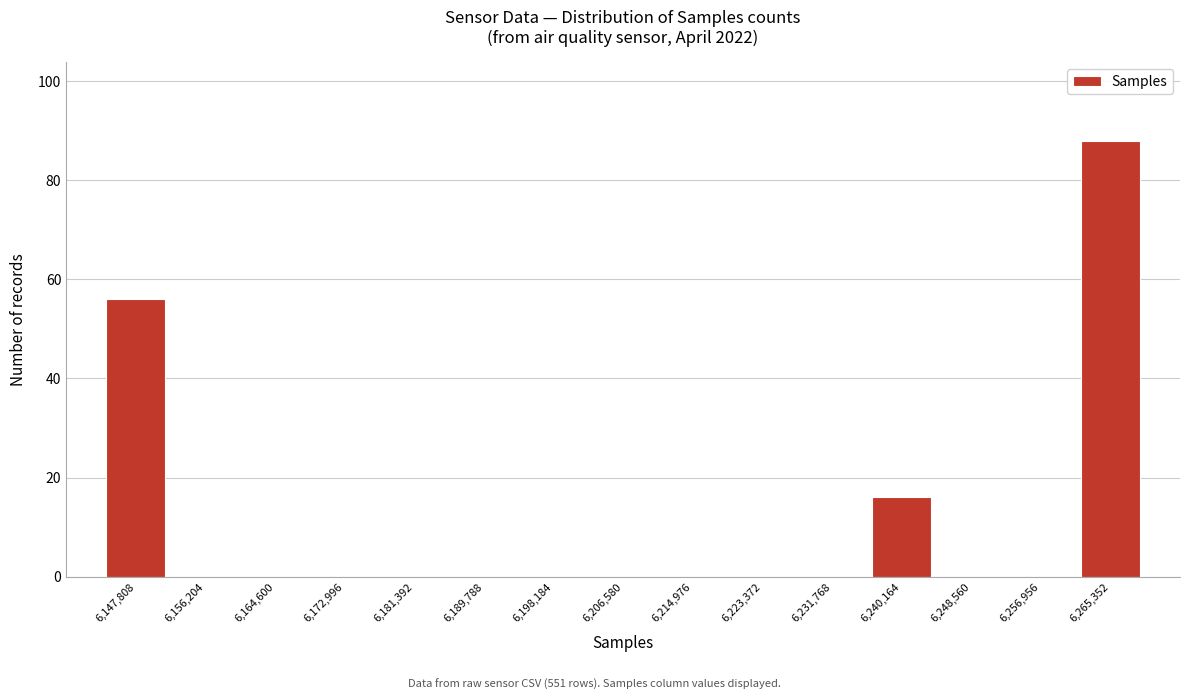

Reading left to right, what are all the values shown in this chart?

6,147,808=56	6,156,204=0	6,164,600=0	6,172,996=0	6,181,392=0	6,189,788=0	6,198,184=0	6,206,580=0	6,214,976=0	6,223,372=0	6,231,768=0	6,240,164=16	6,248,560=0	6,256,956=0	6,265,352=88